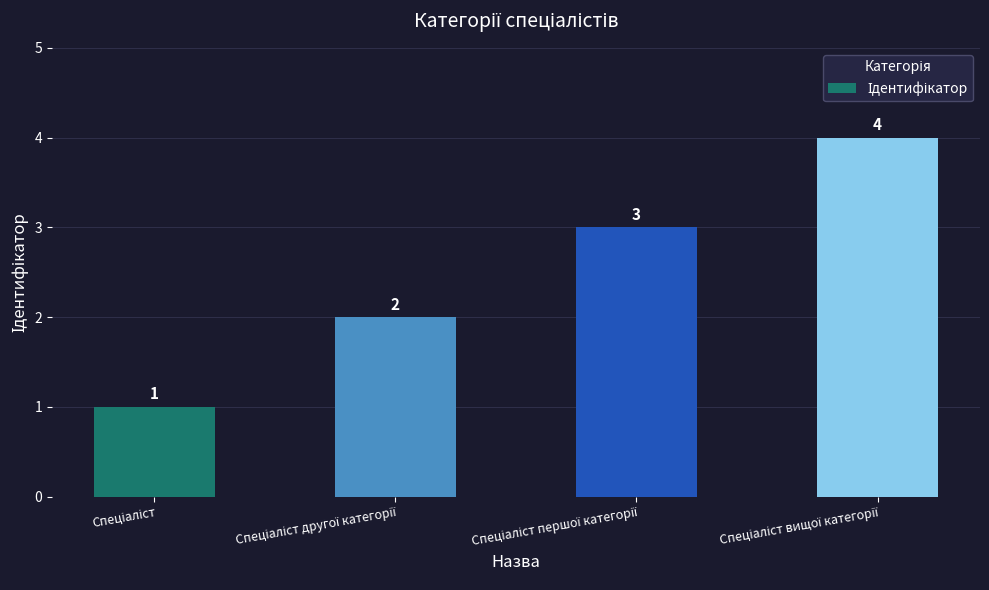

What is the greatest value displayed?

4